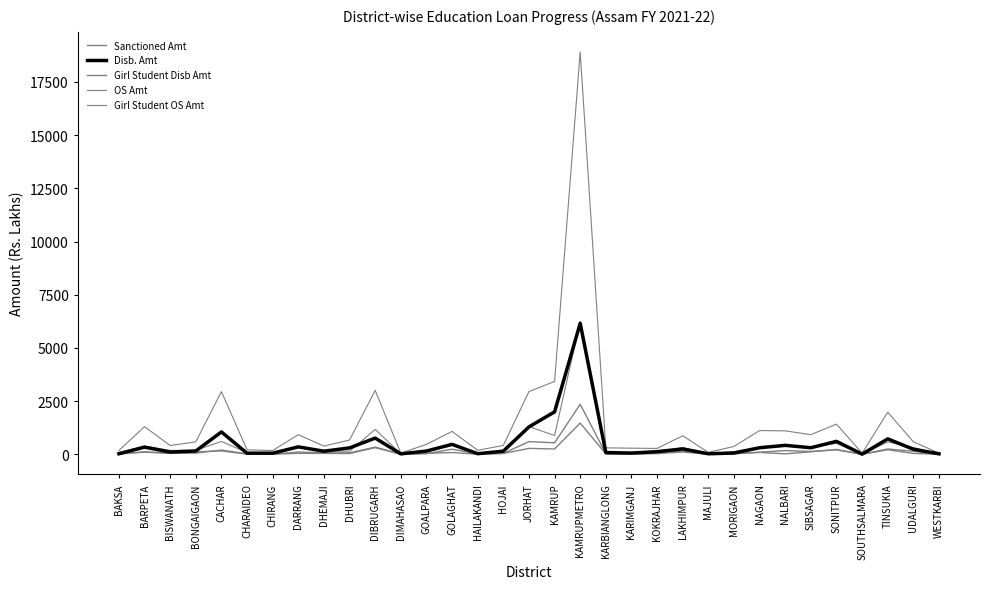

Which category has the lowest value in the Girl Student OS Amt series?

SOUTHSALMARA